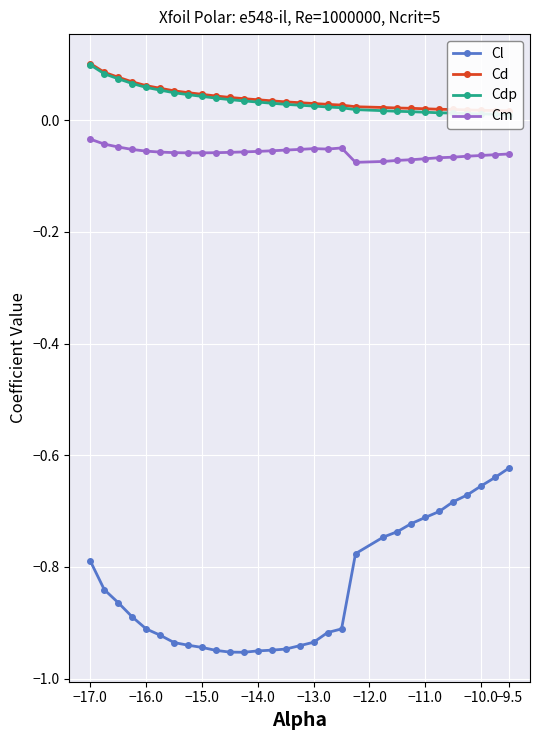

True or false: Cl has more than 1 interior local peaks.

False